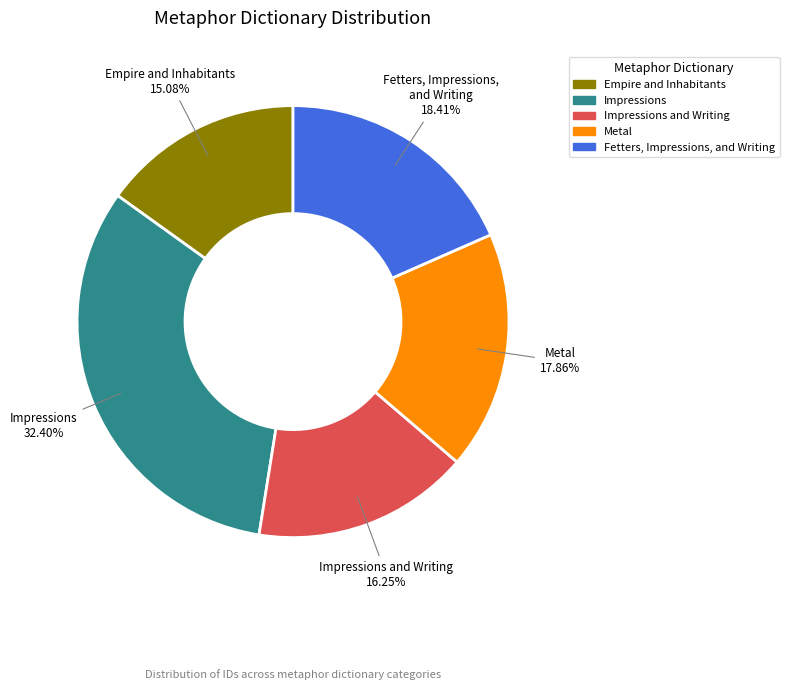

Does any single category account for the majority?

No